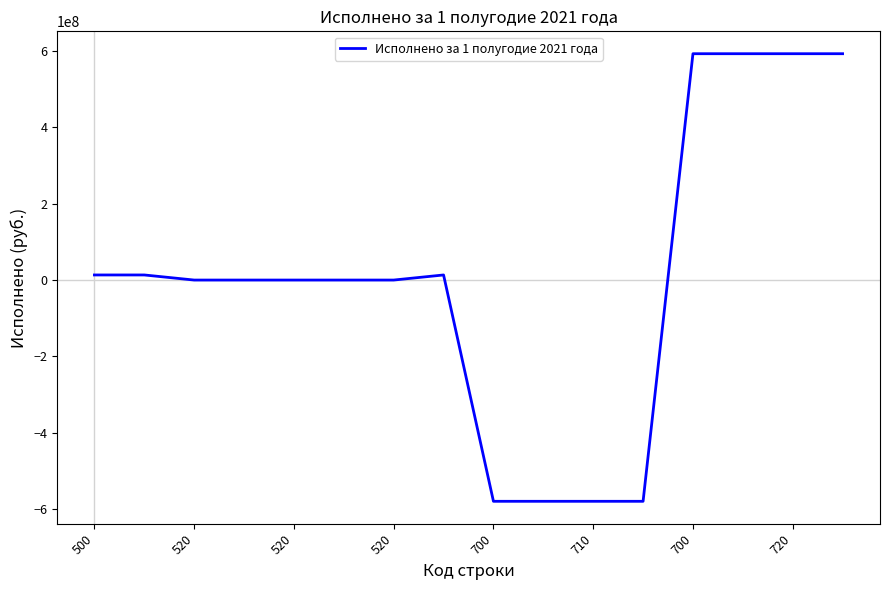

What is the minimum value shown in the chart?

-579053546.5